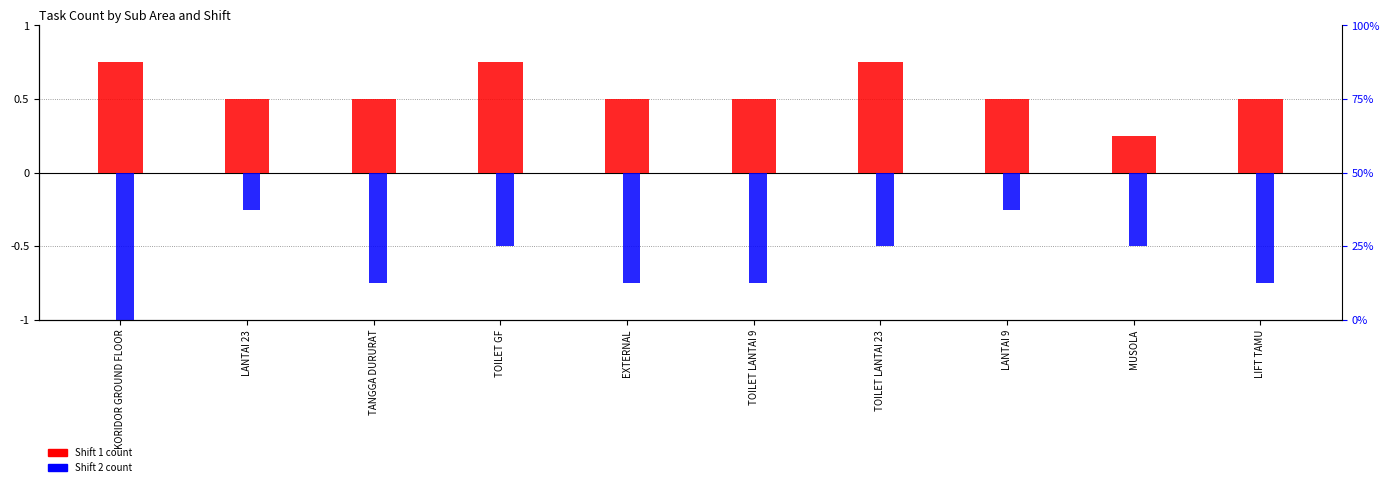

Rank the series by their maximum value, from highest to lowest.

Shift 1 count, Shift 2 count